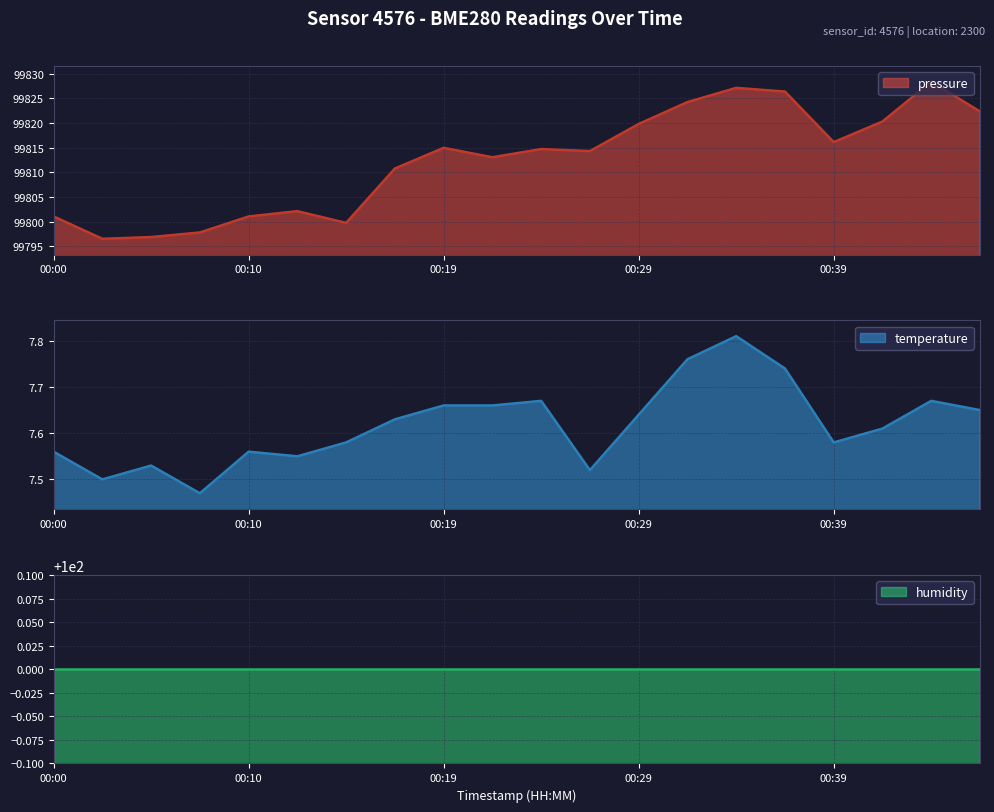

What is the maximum value for pressure?

99828.4